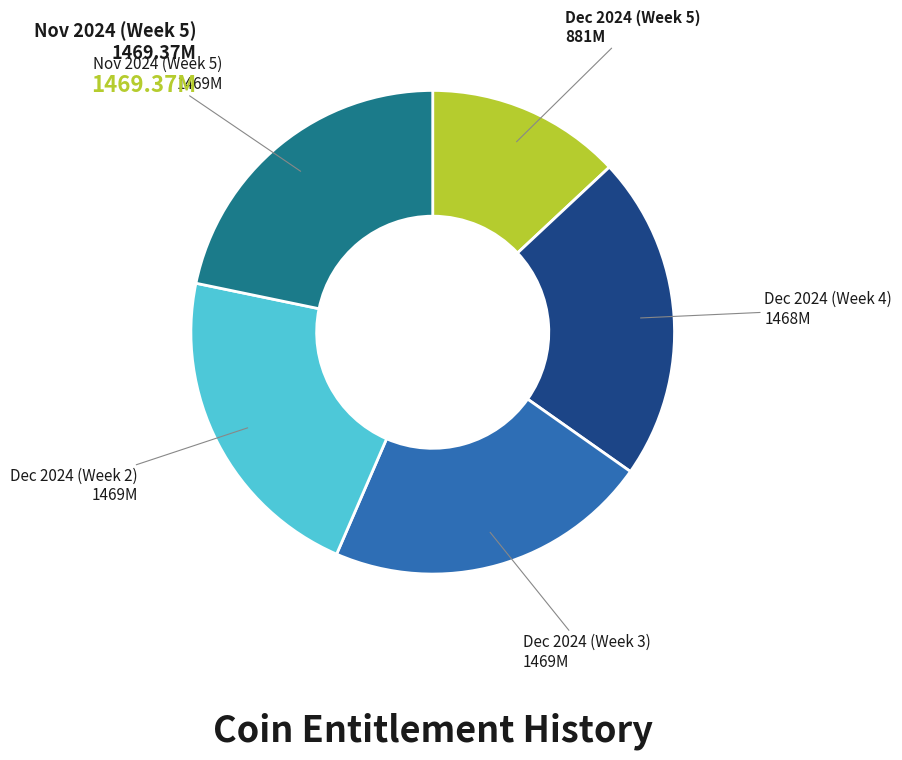

Does any single category account for the majority?

No